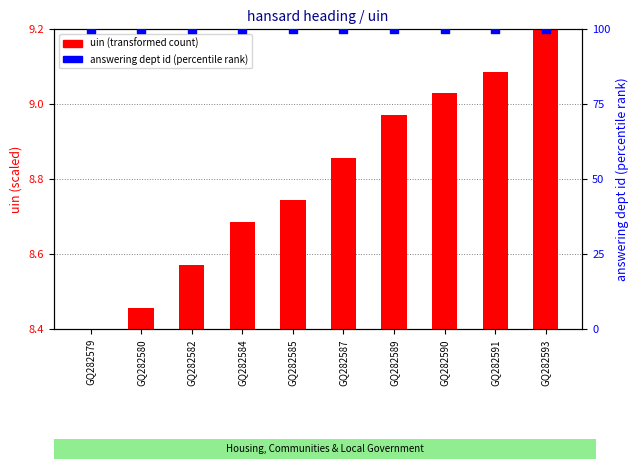

At which category is the sum across all series the highest?

GQ282593